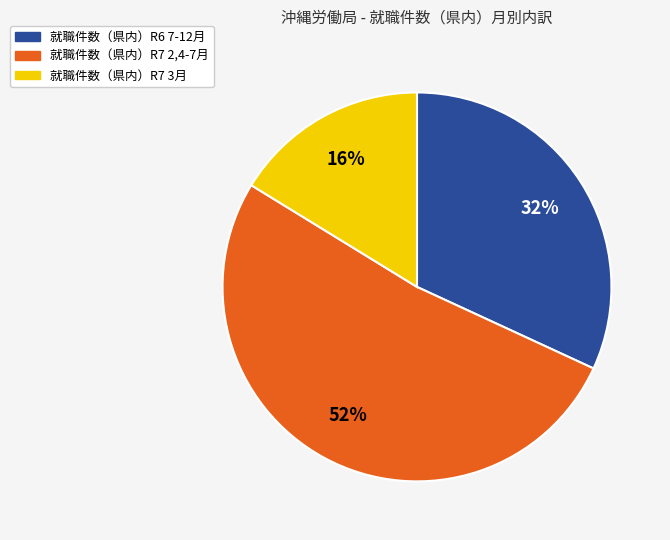

Which category has the biggest portion of the pie?

就職件数（県内）R7 2,4-7月